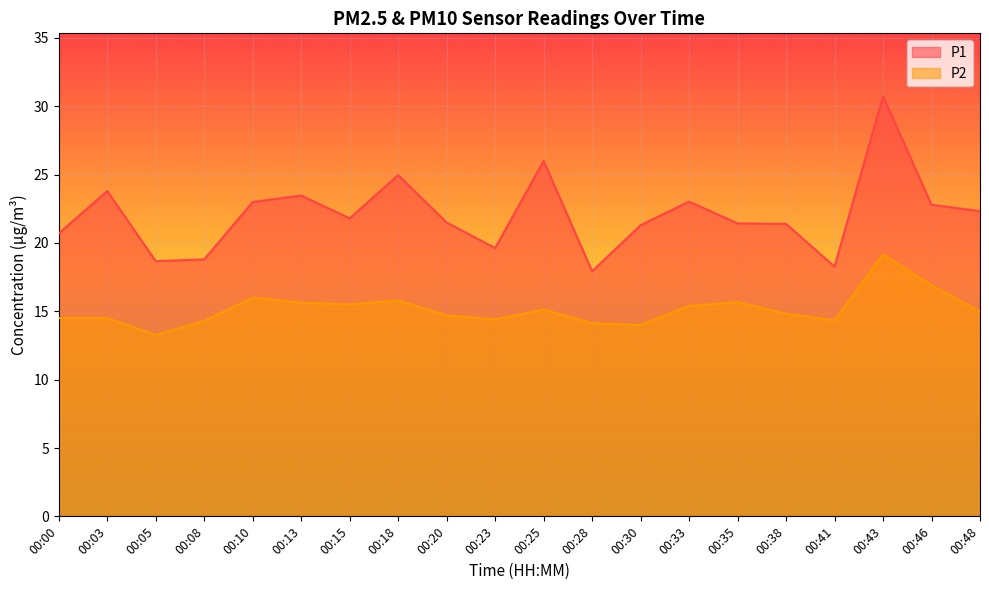

In P1, how many points are higher than both neighbors (excluding endpoints)?

6